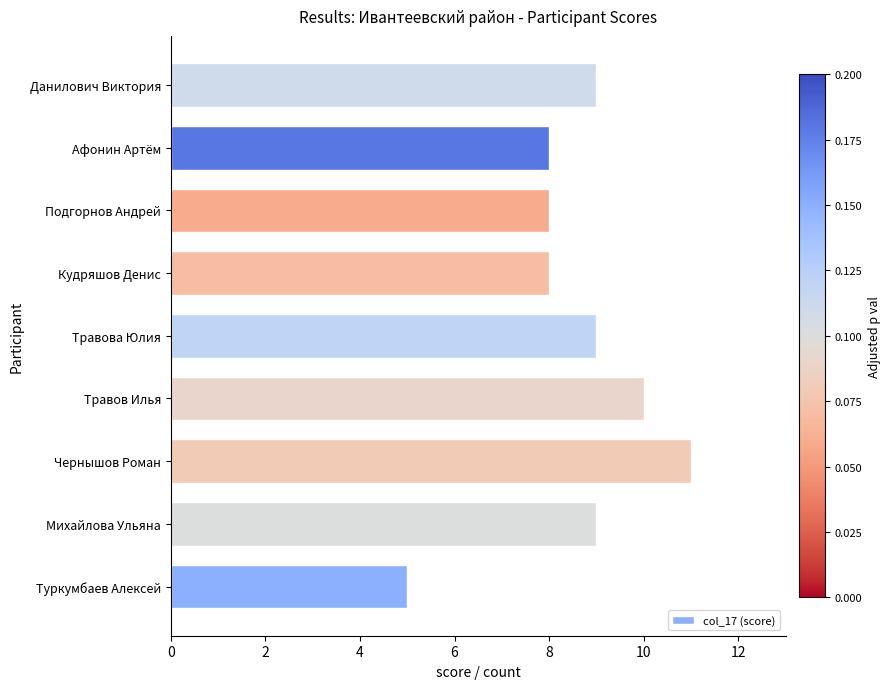

What is the difference between the maximum and second lowest values?

3